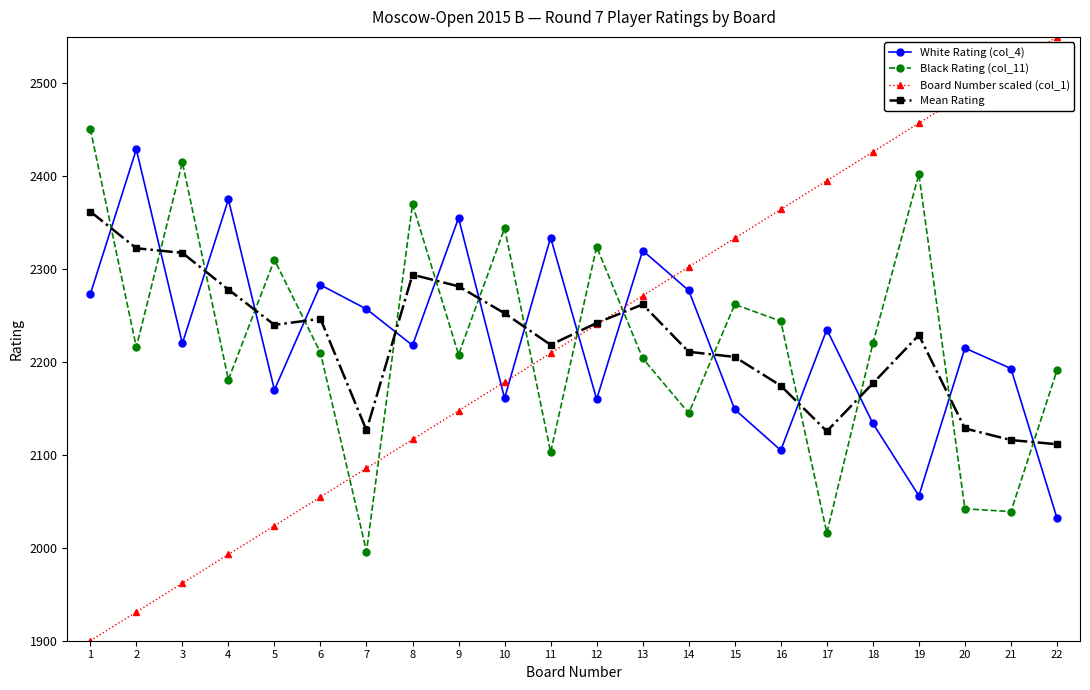

What is the maximum value shown in the chart?

2550.0